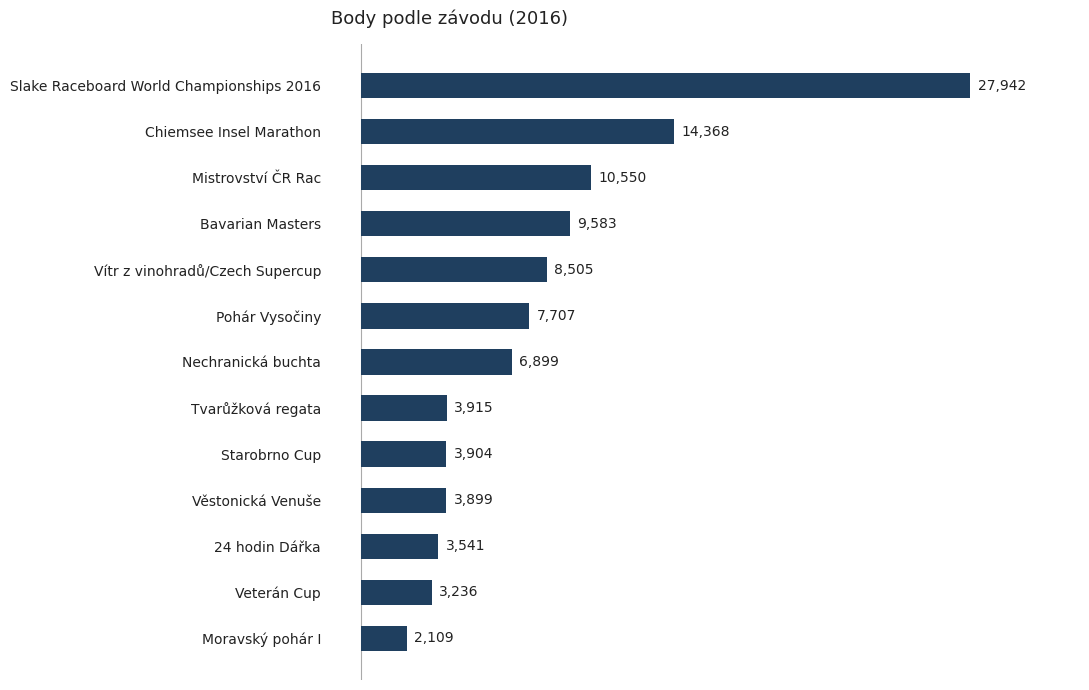

Rank the categories by value from lowest to highest.

Moravský pohár I, Veterán Cup, 24 hodin Dářka, Věstonická Venuše, Starobrno Cup, Tvarůžková regata, Nechranická buchta, Pohár Vysočiny, Vítr z vinohradů/Czech Supercup, Bavarian Masters, Mistrovství ČR Rac, Chiemsee Insel Marathon, Slake Raceboard World Championships 2016